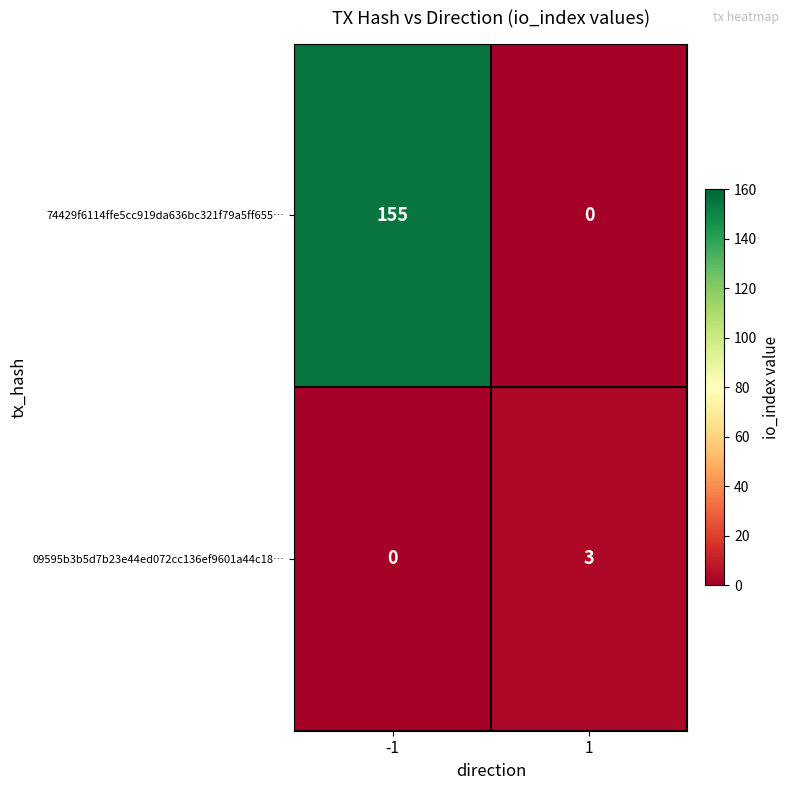

The value of 74429f6114ffe5cc919da636bc321f79a5ff655… at 1 is 0. True or false?

True